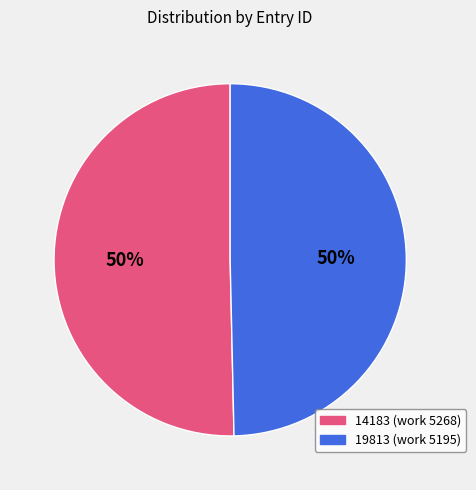

What percentage is the 14183 slice, to the nearest percent?

50%